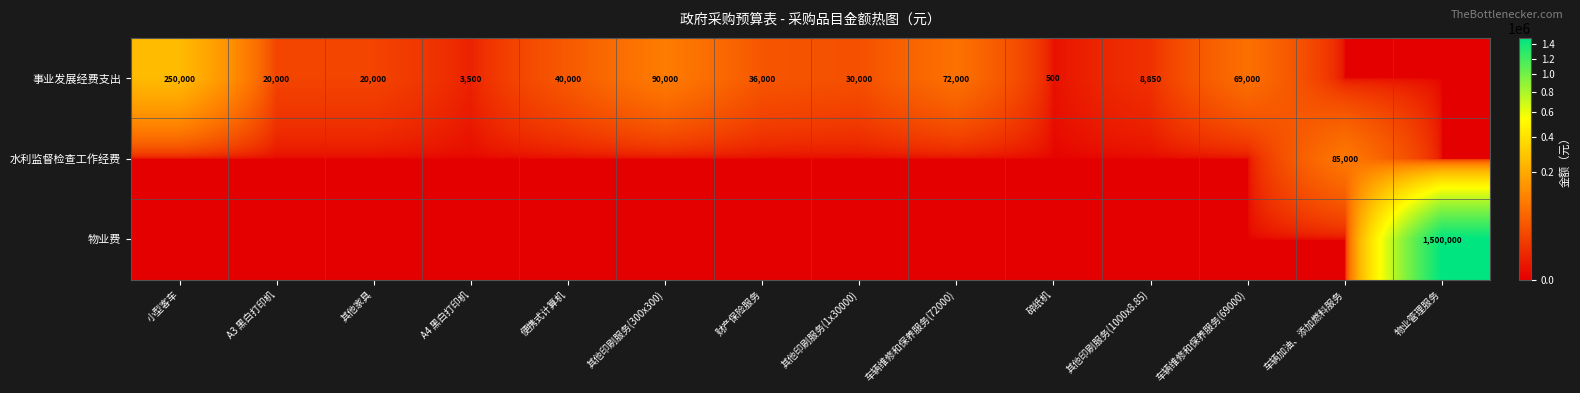

At how many categories does at least one series exceed 748422?

1